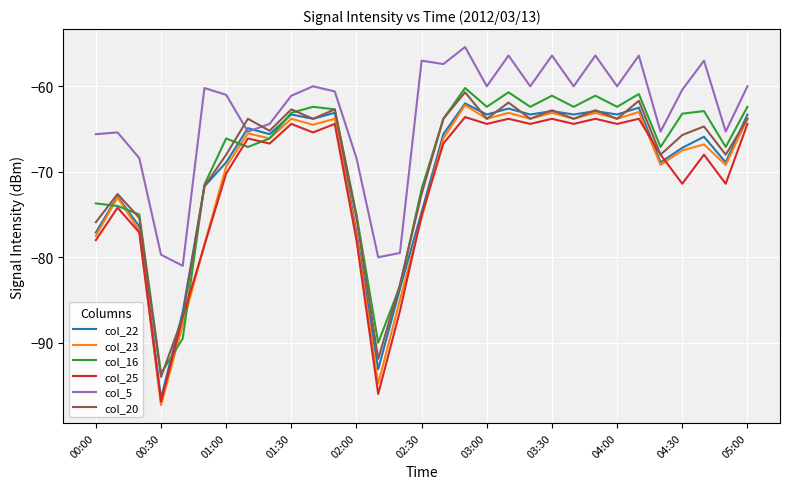

True or false: col_22 and col_5 cross at least once.

True